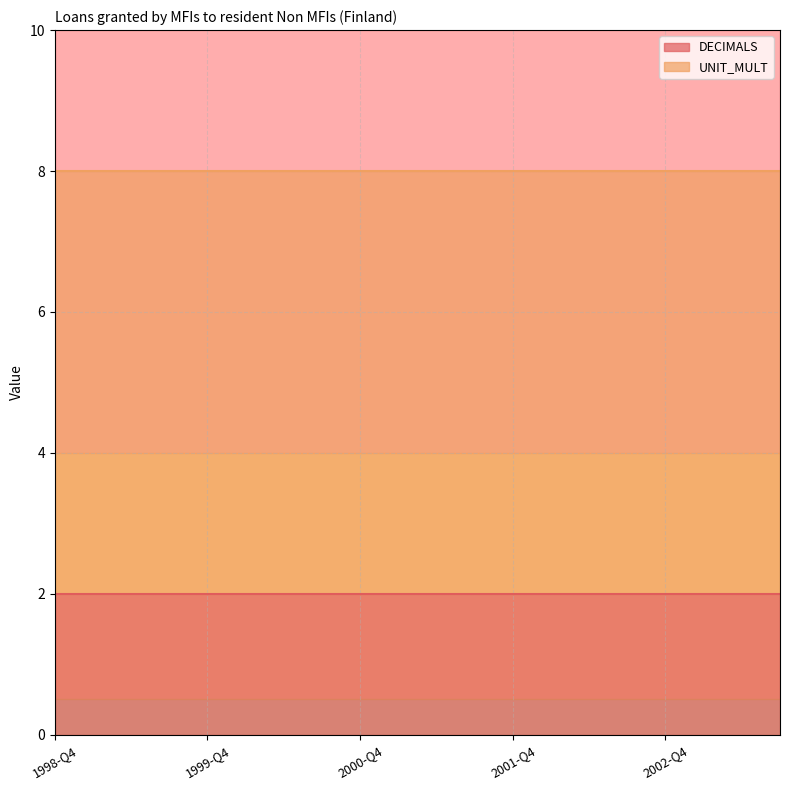

Which series has the largest range (max minus min)?

DECIMALS